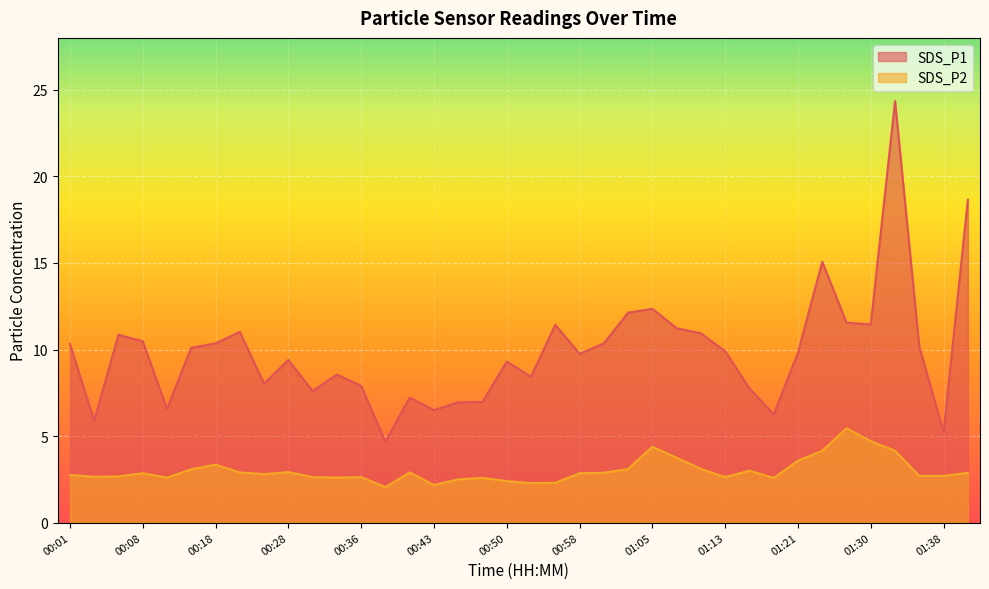

Is it true that SDS_P2 equals 0.8 at 00:30?

False